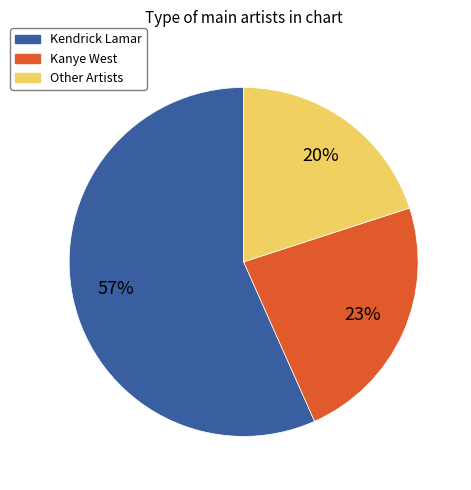

Which category has the biggest portion of the pie?

Kendrick Lamar